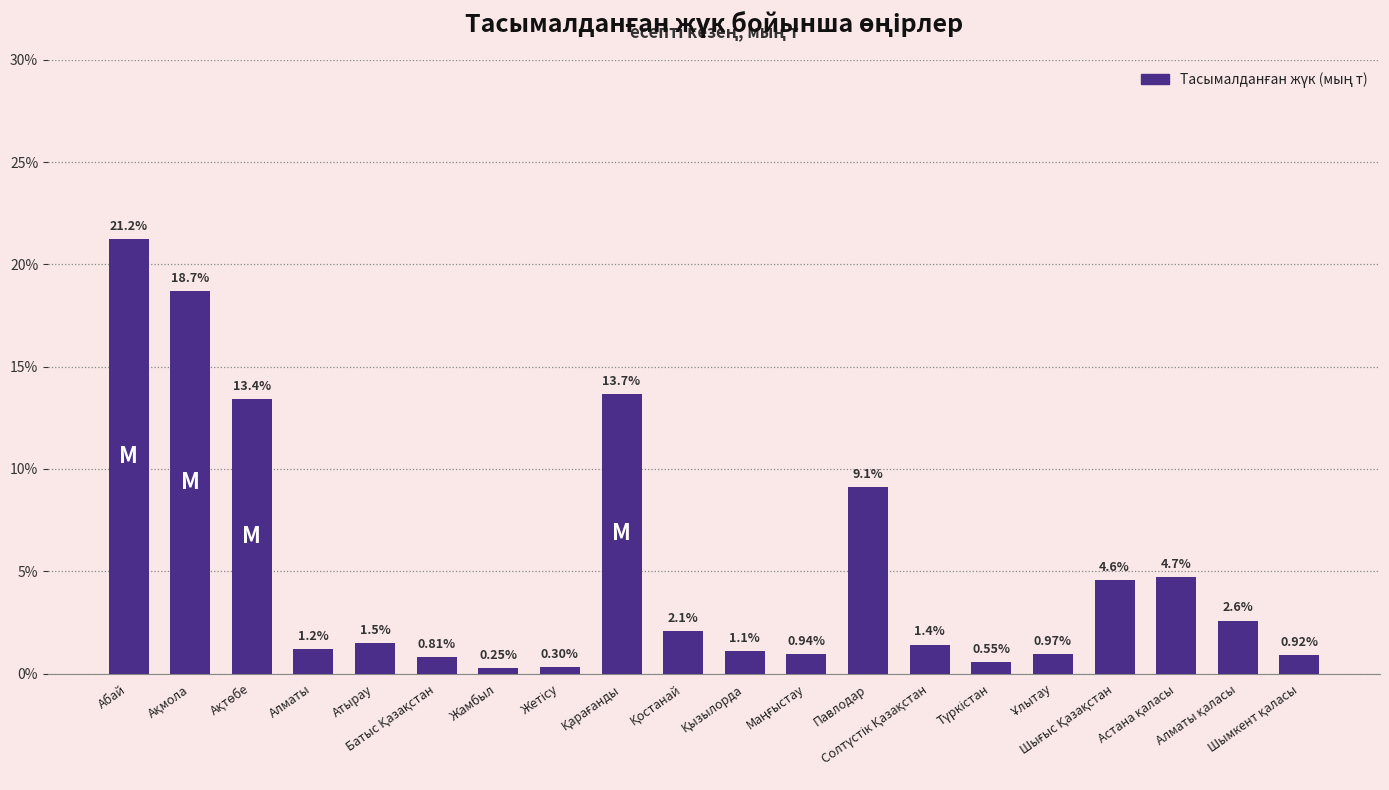

Which category has the highest value across all series?

Абай